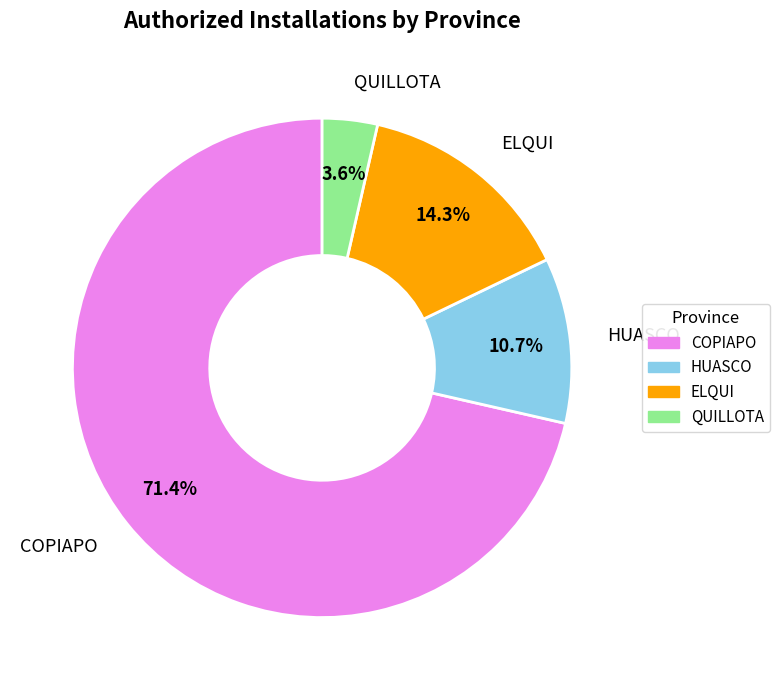

Which has a higher value, COPIAPO or QUILLOTA?

COPIAPO